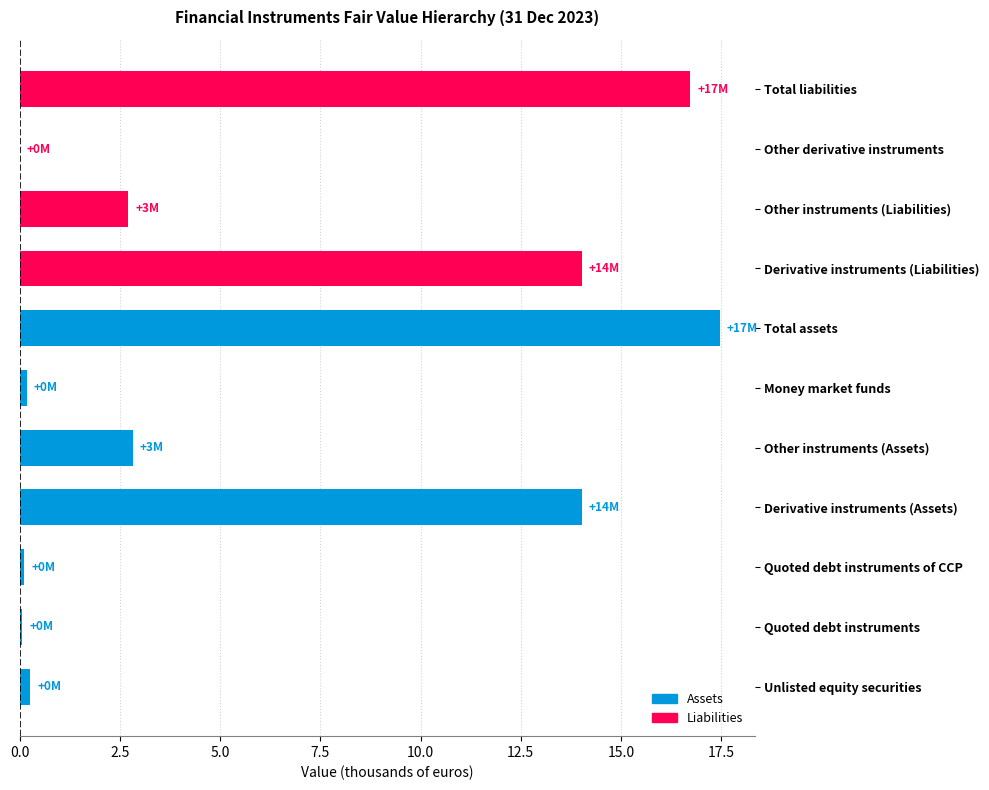

What is the change in value from Unlisted equity securities to Money market funds?

-0.1